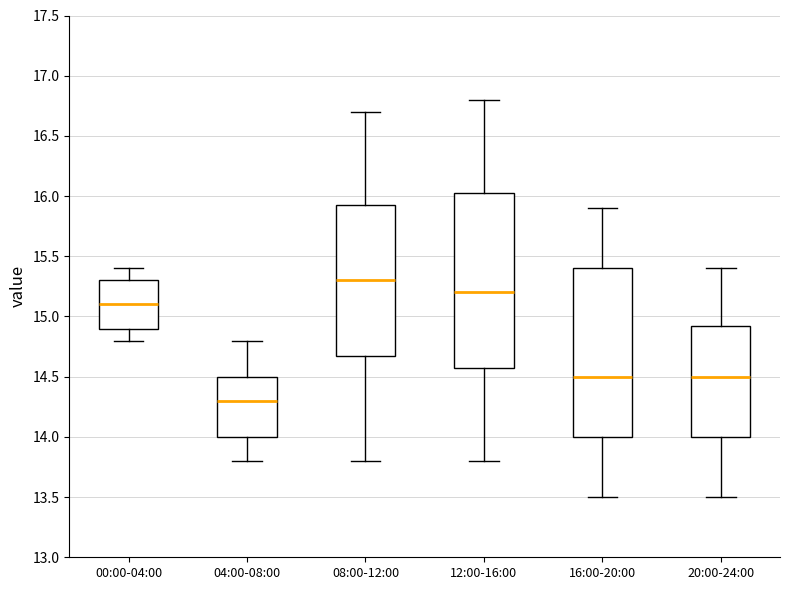

Where does the median line of the box for 08:00-12:00 sit on the y-axis? The values are not printed on the chart, so give them approximately, as read against the axis.

15.30